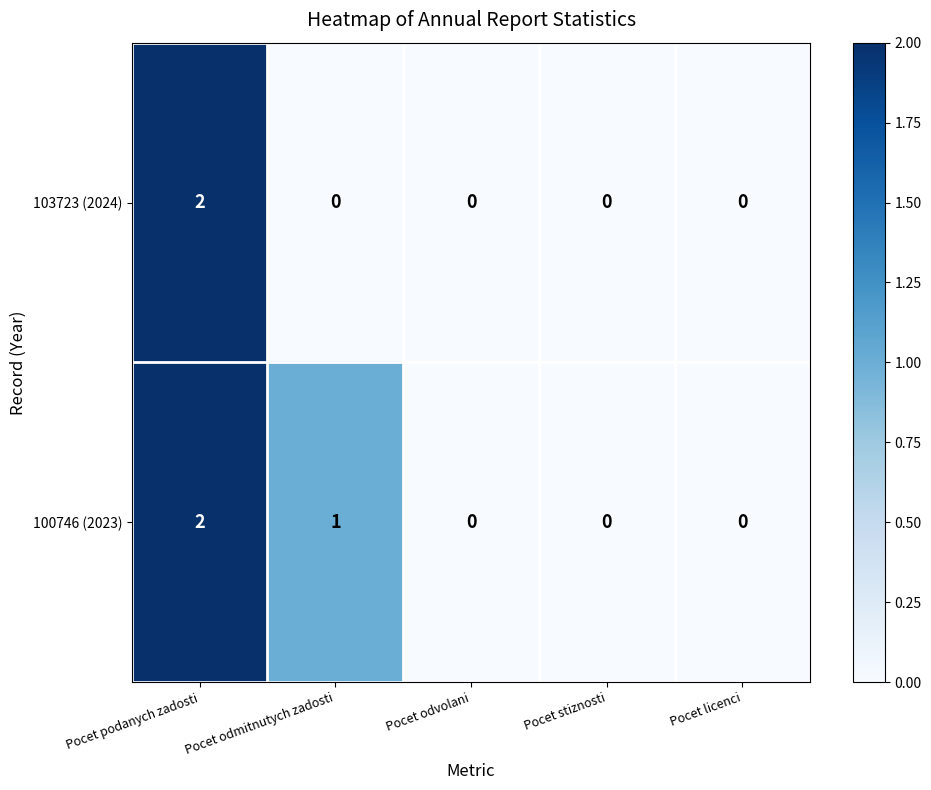

Which category has the highest value across all series?

Pocet podanych zadosti